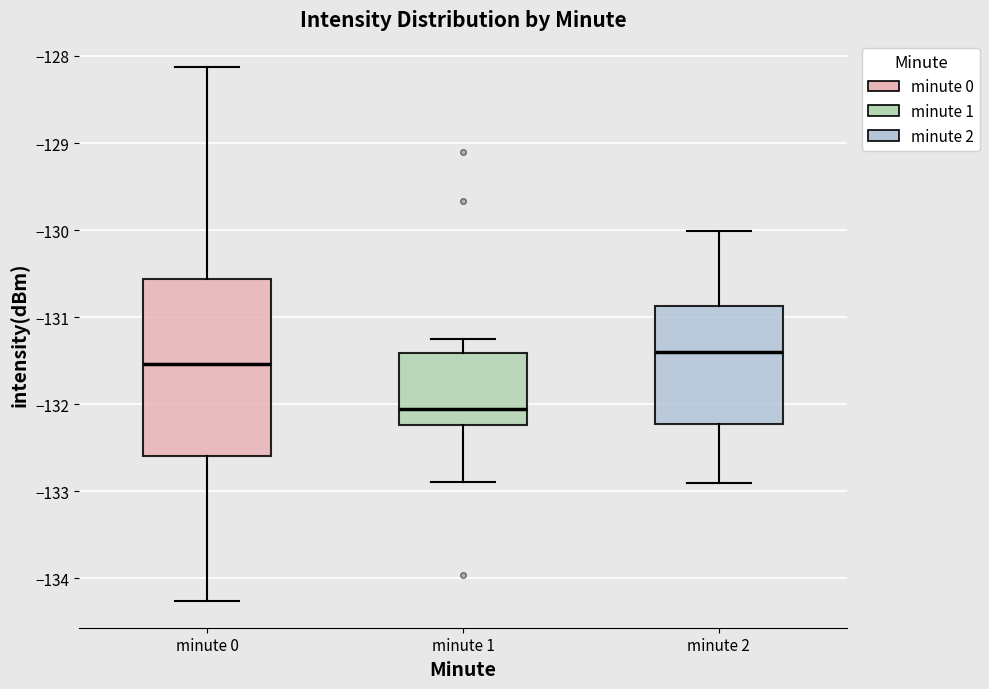

Where is the upper edge of the box for minute 0 on the y-axis? The values are not printed on the chart, so give them approximately, as read against the axis.

-130.6